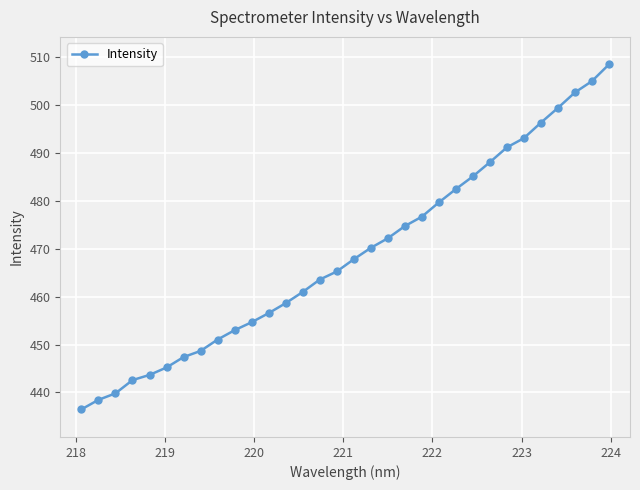

What is the value of the 9th point from the left?

451.0